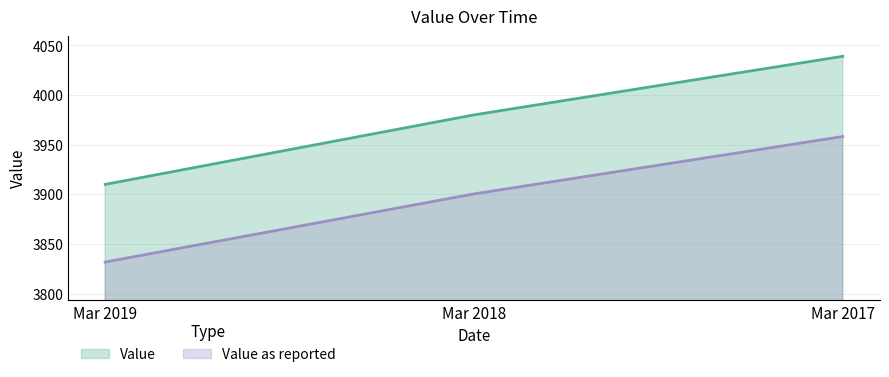

The Value series shows 2318.5 at Mar 2019. True or false?

False